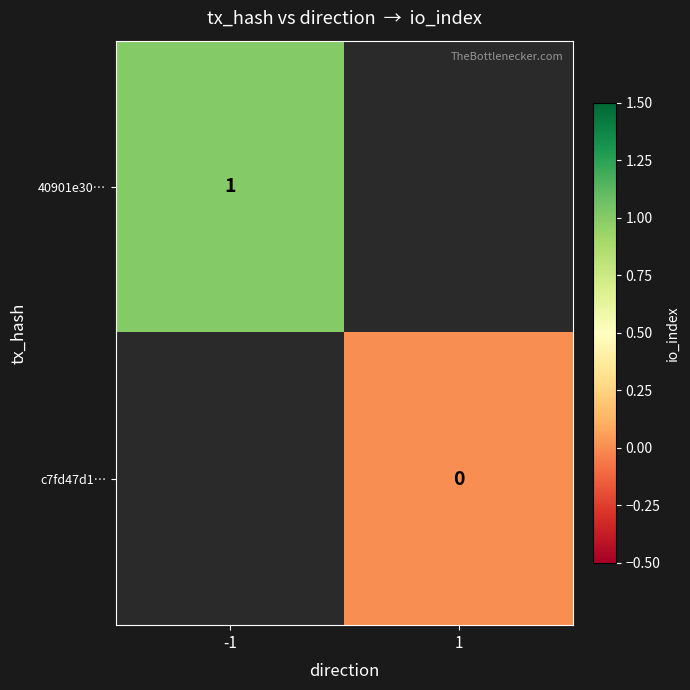

Which has a higher value, 1 or -1?

-1